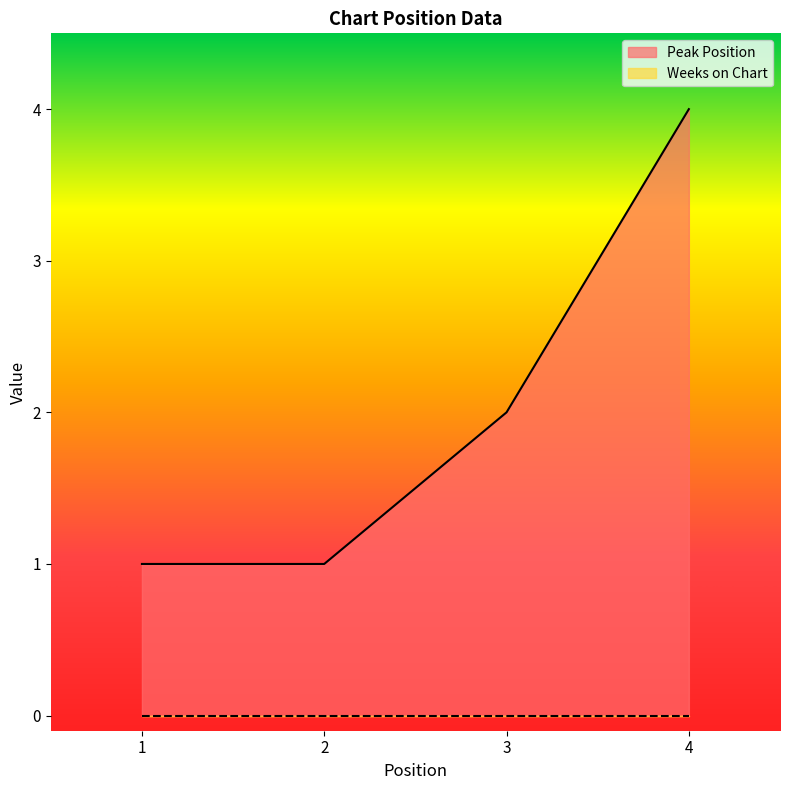

How many categories are shown in the chart?

4